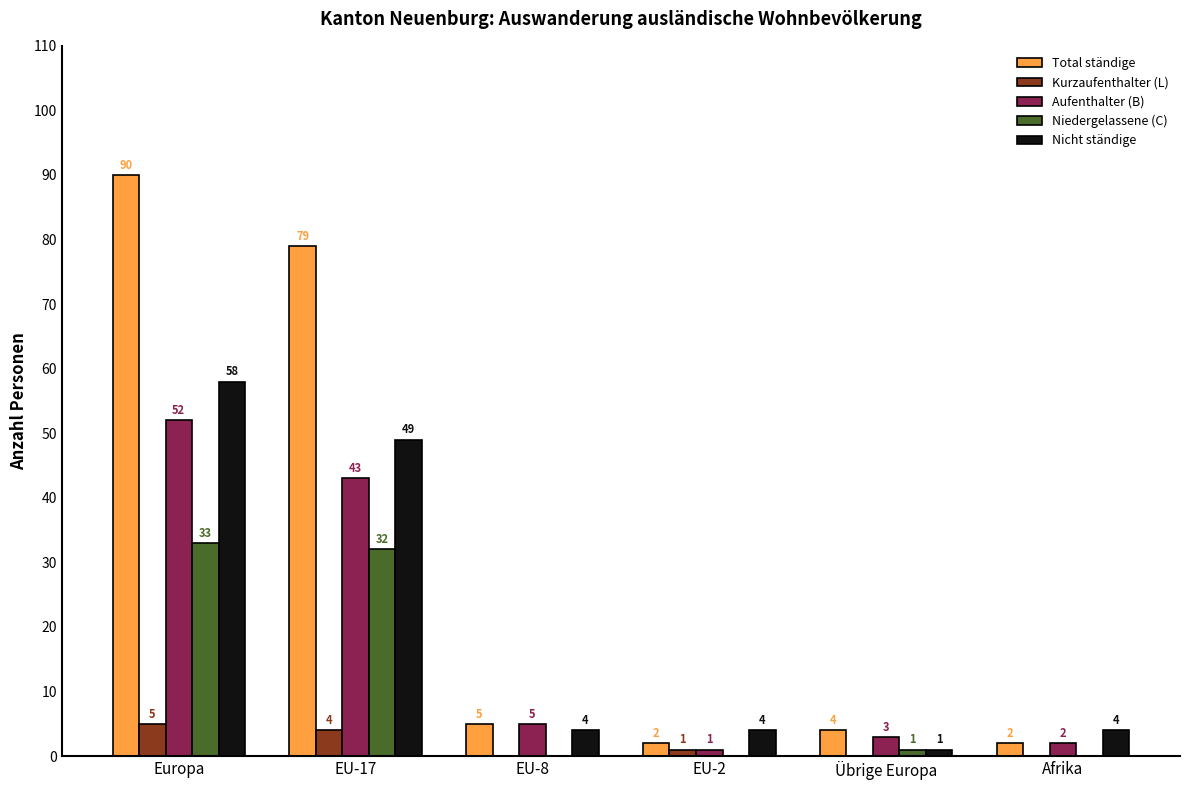

Are the bars horizontal?

No